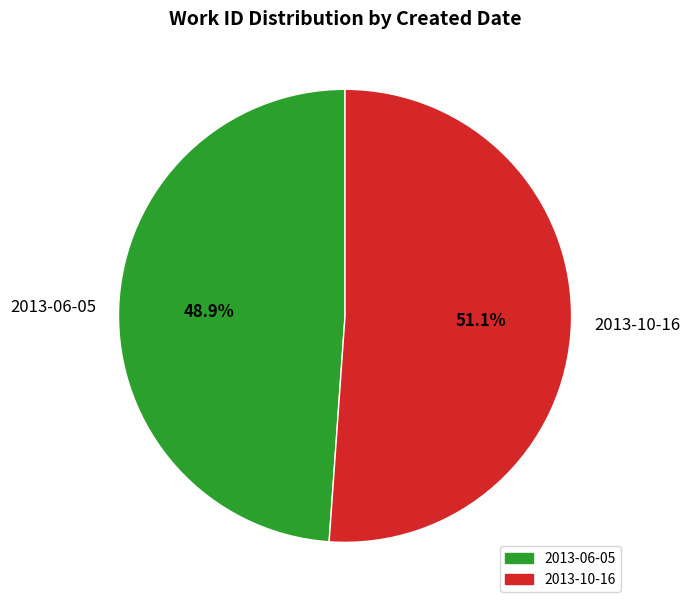

Is it true that 2013-10-16 is 51% of the pie?

True